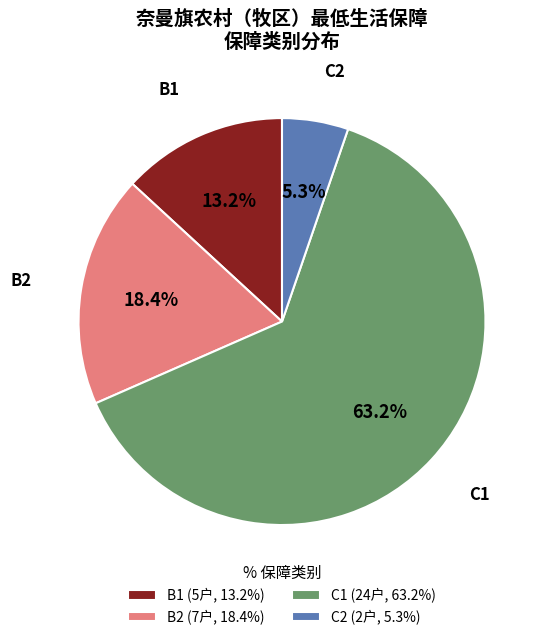

What is the ratio of the value at B1 (5户, 13.2%) to the value at C2 (2户, 5.3%)?

2.5